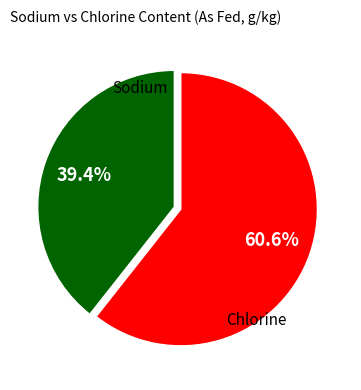

Is there a majority slice in this chart?

Yes